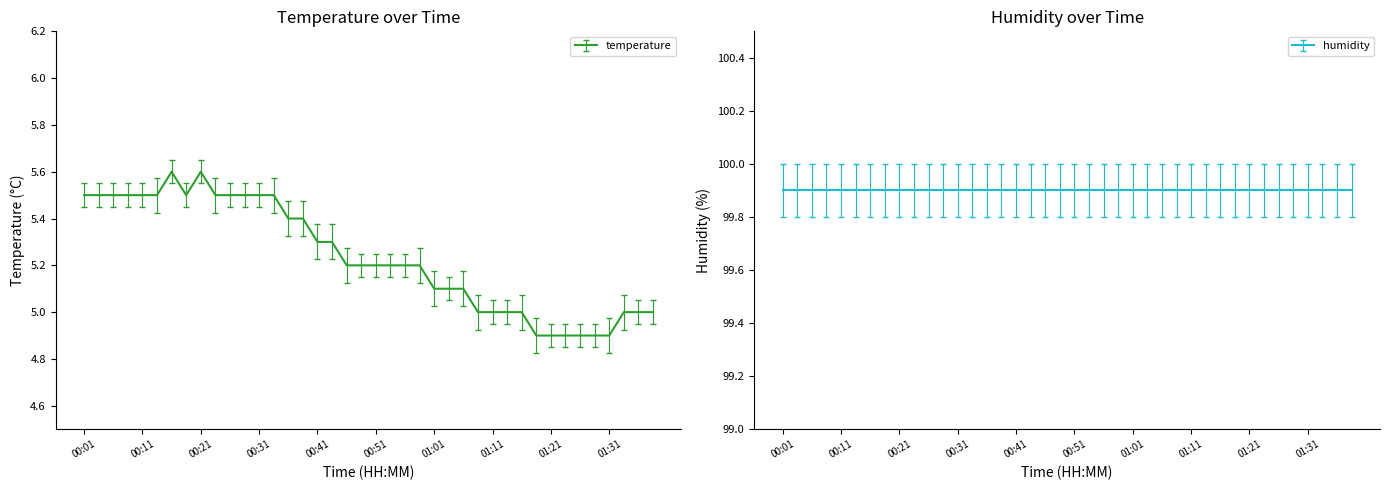

What is the sum of all values?

209.5